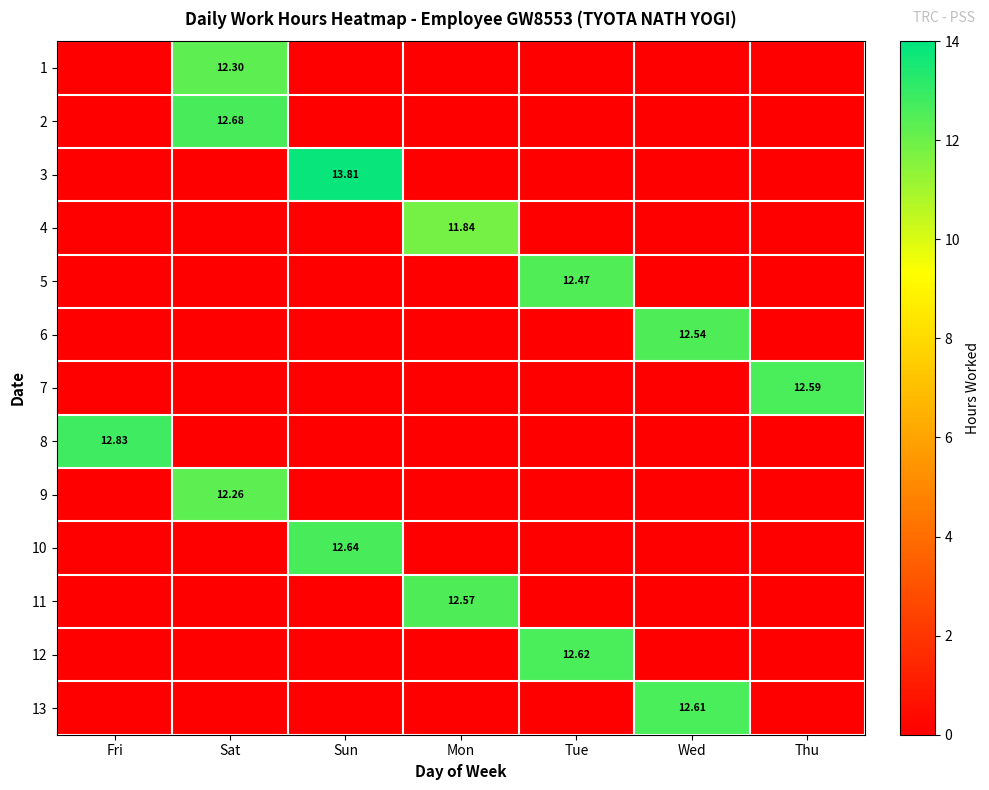

What is the difference between the maximum and minimum values in the 13 series?

12.6